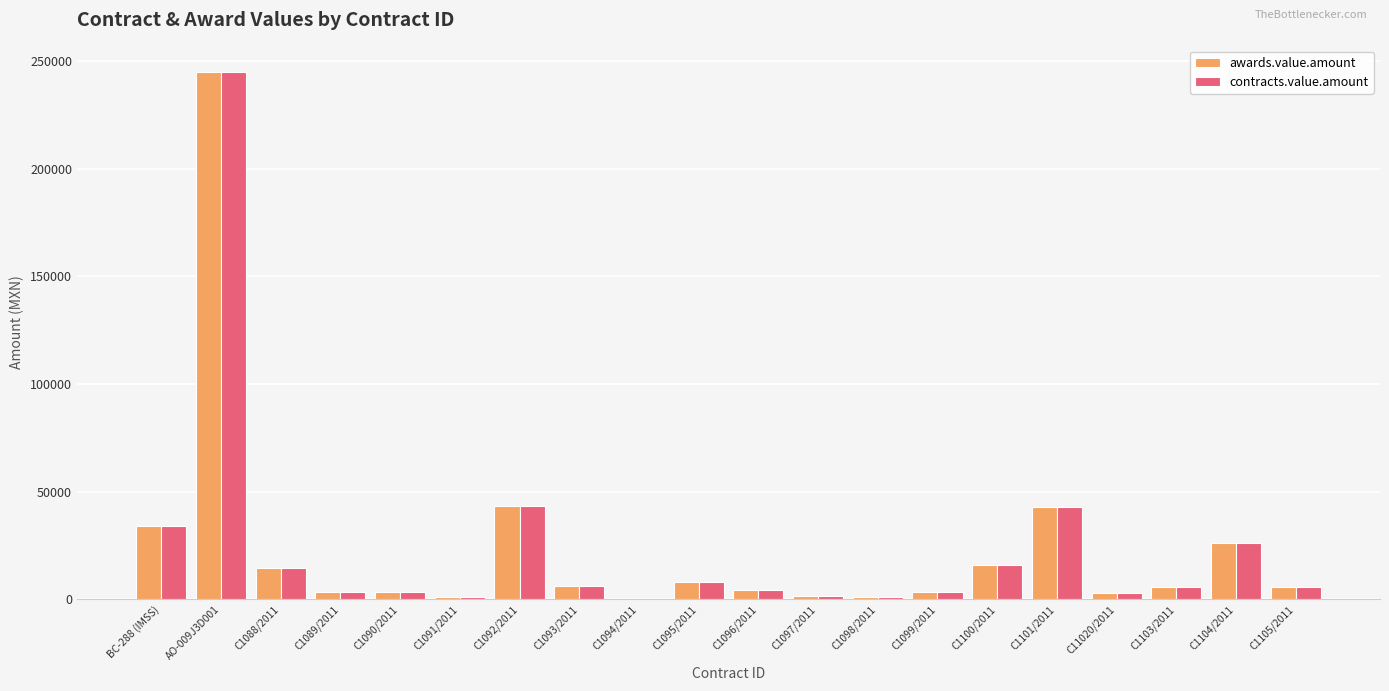

How many data points does each series have?

20